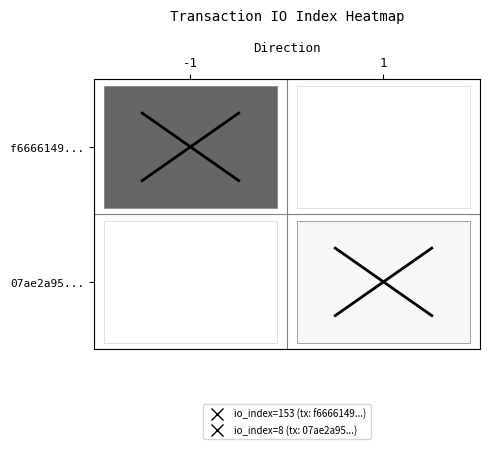

Is it true that io_index=8 equals 2.4 at 1?

False